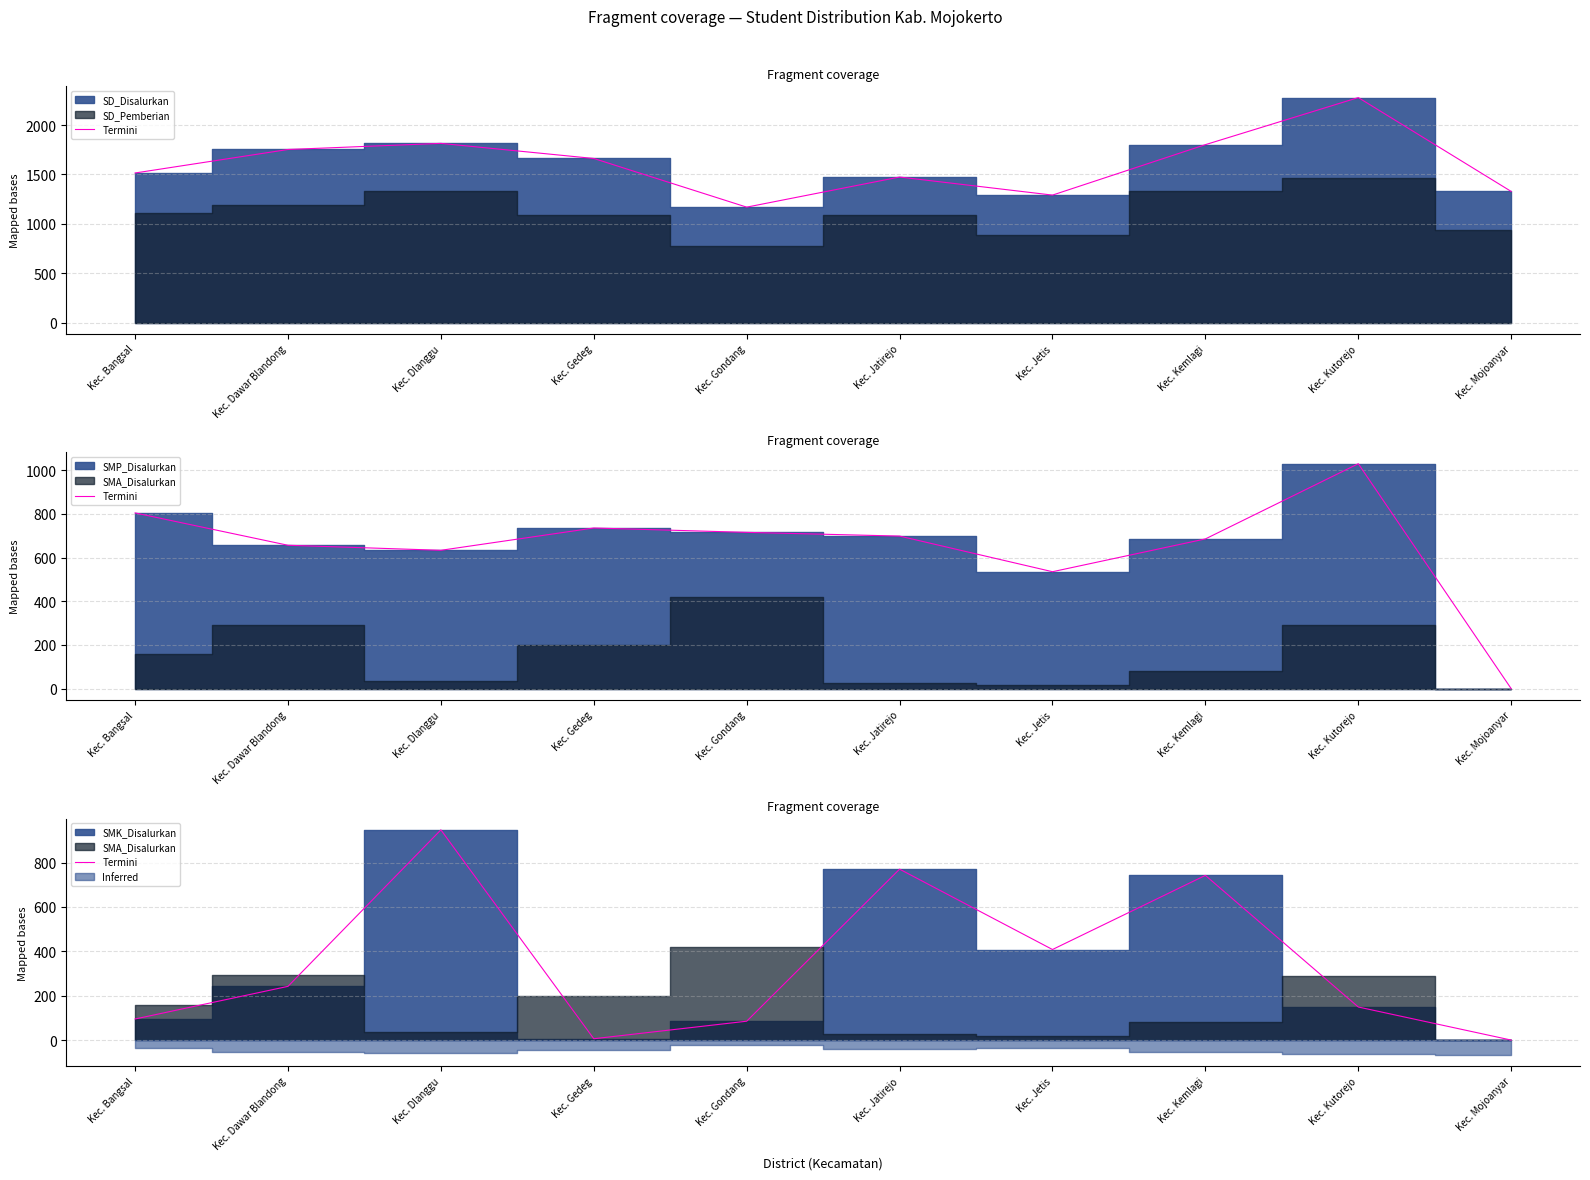

List the labels in order of value, largest first.

Kec. Dlanggu, Kec. Jatirejo, Kec. Kemlagi, Kec. Jetis, Kec. Dawar Blandong, Kec. Kutorejo, Kec. Bangsal, Kec. Gondang, Kec. Gedeg, Kec. Mojoanyar